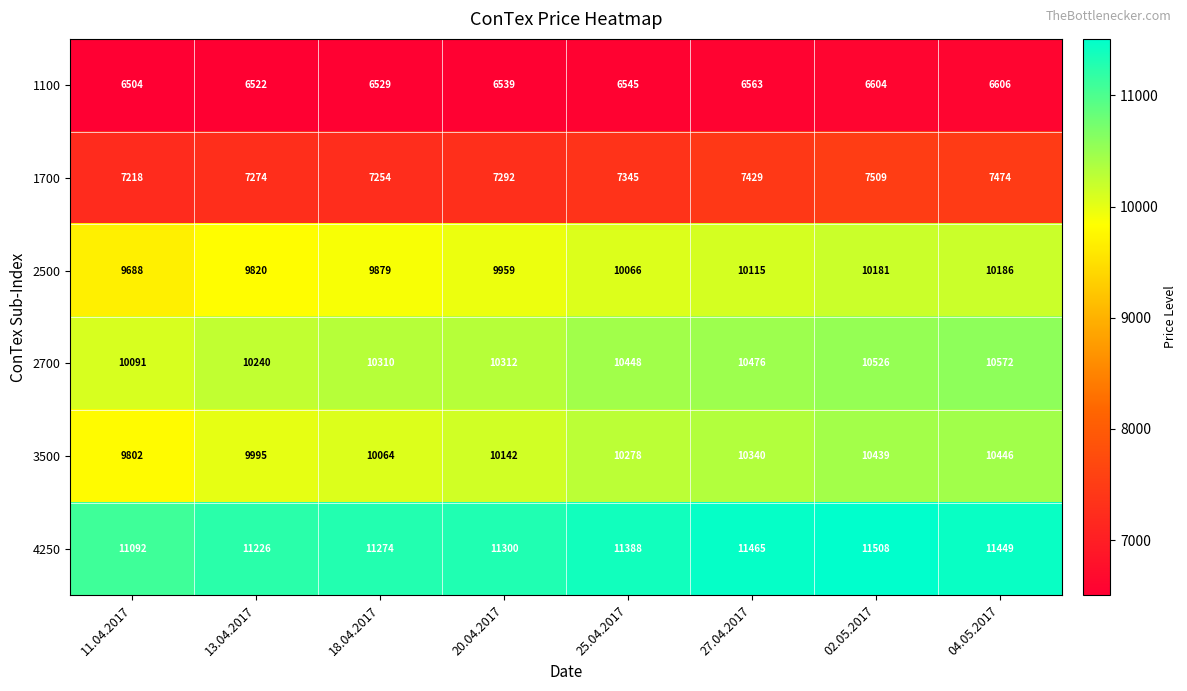

What is the sum of the 1700 values at 02.05.2017 and 27.04.2017?

14938